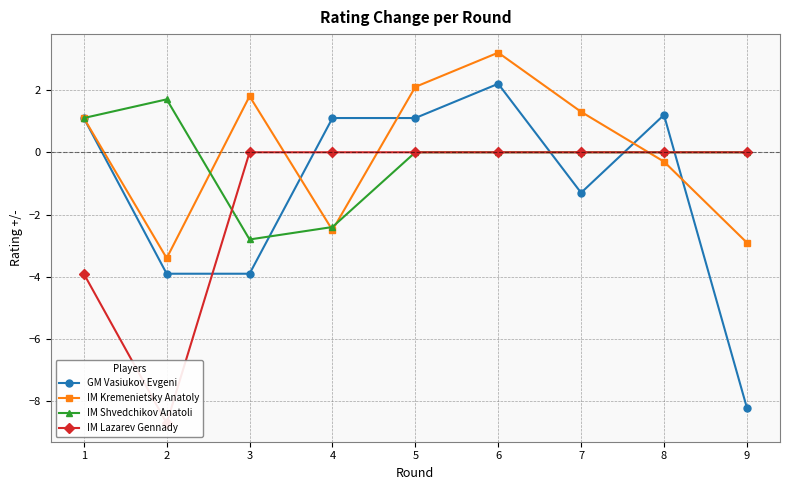

At which category is the sum across all series the highest?

6